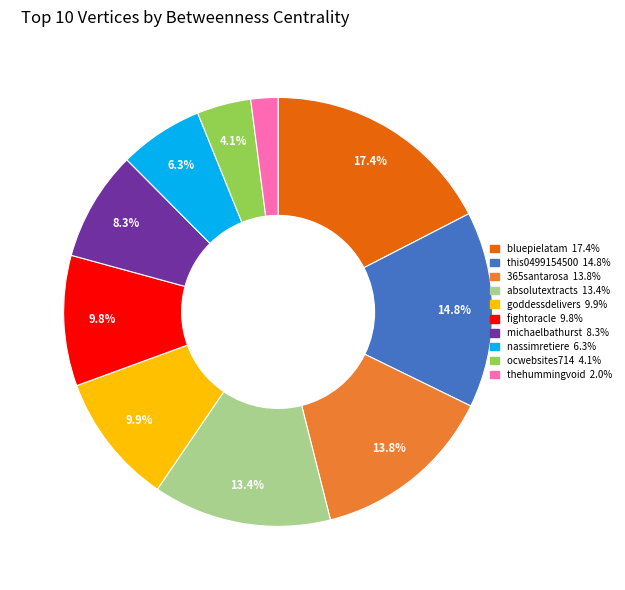

To the nearest percent, what percentage of the pie is bluepielatam?

17%